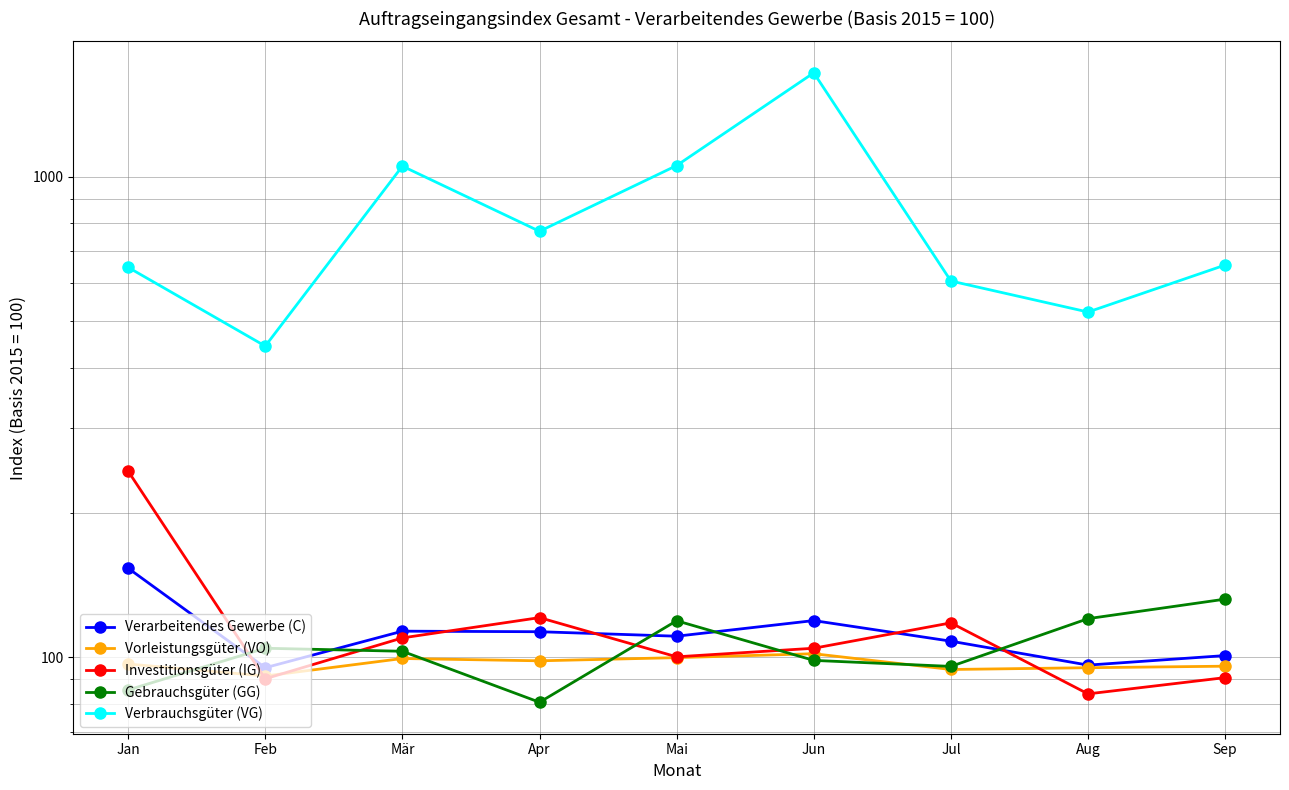

Reading left to right, what are all the values shown in this chart?

Verarbeitendes Gewerbe (C): 153.2	95.1	113.3	113.0	110.6	119.2	108.0	96.3	100.8
Vorleistungsgüter (VO): 96.8	91.4	99.4	98.3	99.8	101.7	94.3	95.1	95.8
Investitionsgüter (IG): 243.9	90.2	109.7	120.9	100.2	104.4	117.9	83.9	90.7
Gebrauchsgüter (GG): 85.5	104.4	102.9	80.6	119.1	98.5	95.7	120.3	132.1
Verbrauchsgüter (VG): 647.5	444.0	1051.5	769.6	1054.5	1644.3	606.5	522.7	654.7